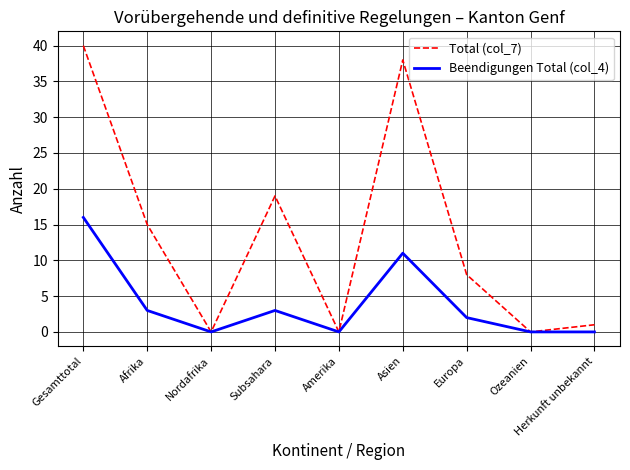

How many interior local peaks does the Beendigungen Total (col_4) series have?

2